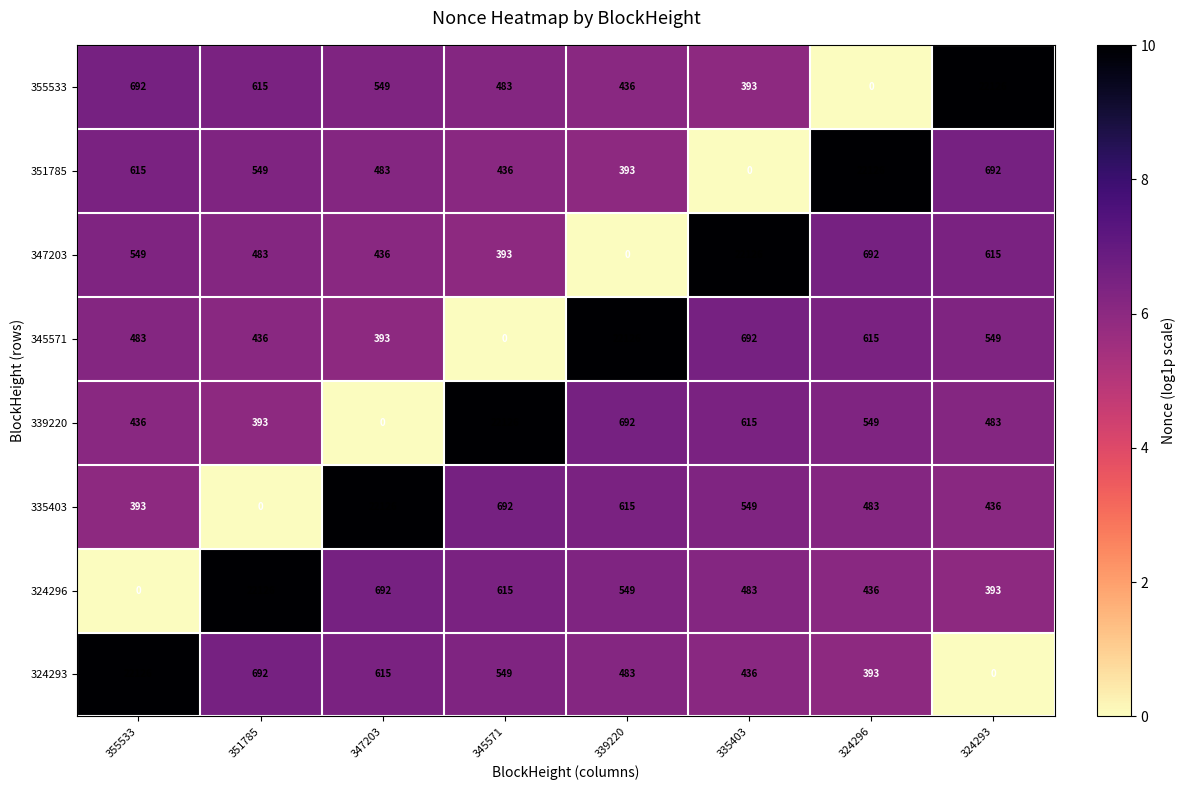

What is the difference between the highest and lowest values at 355533?

22126